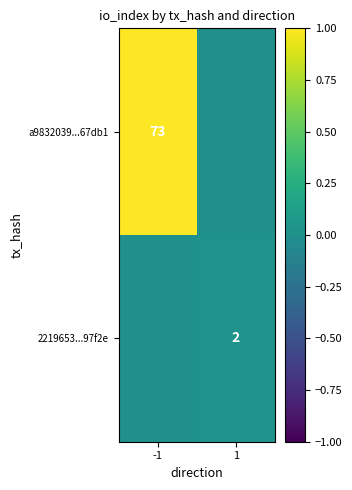

The value of a9832039...67db1 at -1 is 111. True or false?

False